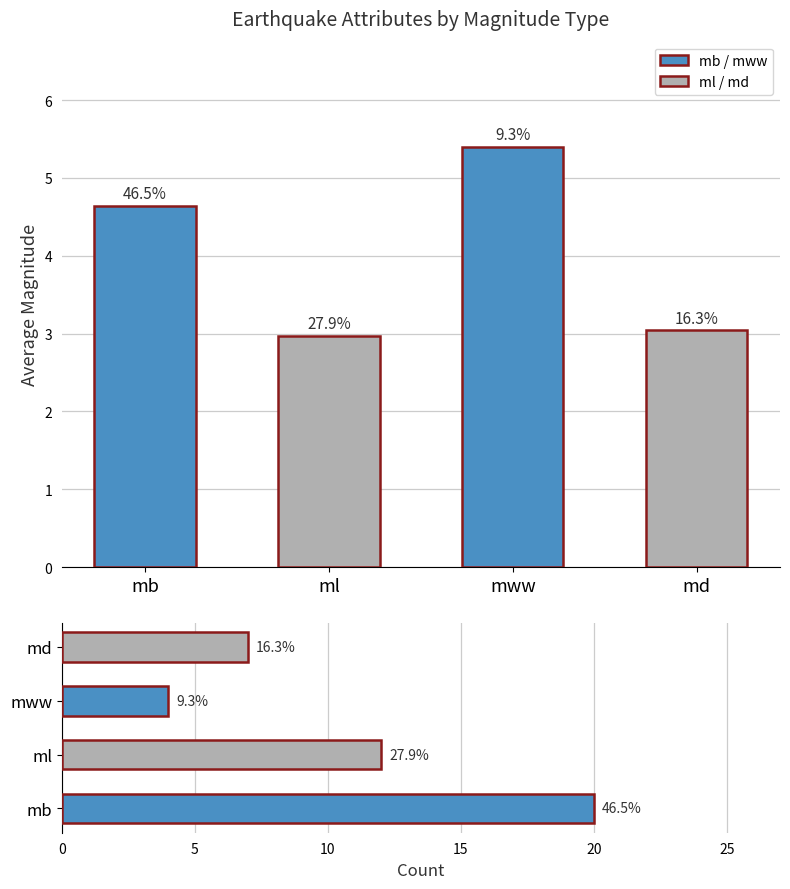

True or false: avg_mag has a value of 1.5 at mb.

False